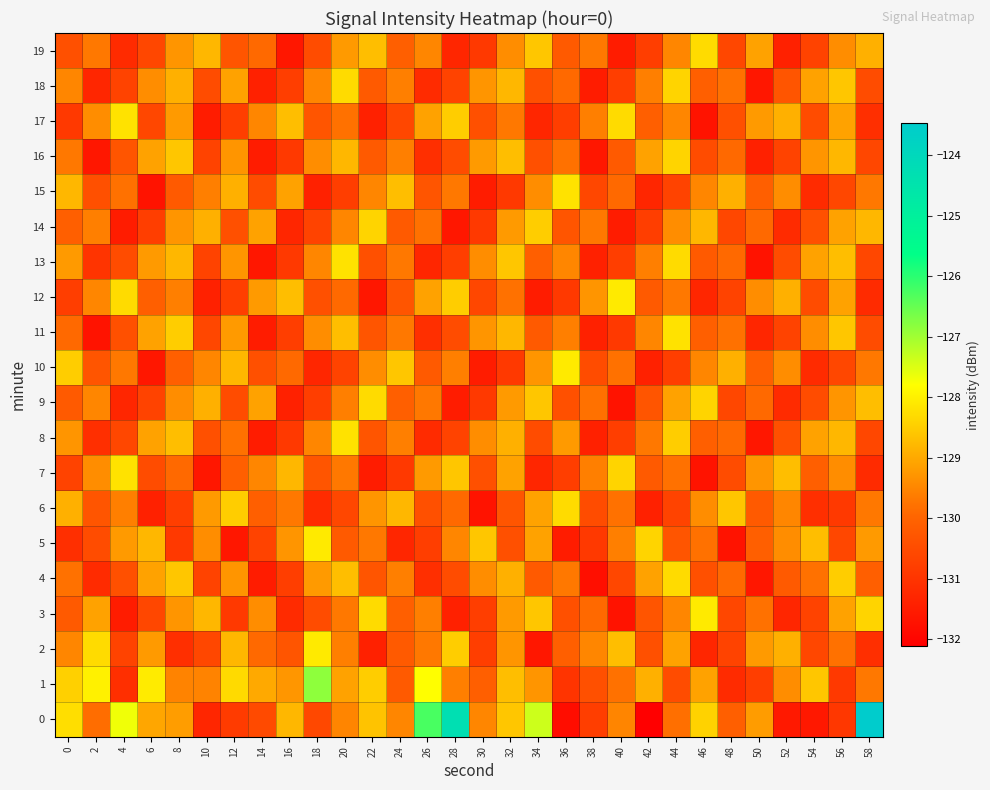

Reading left to right, list all the values displayed in this chart.

0: 0=-128.3	2=-129.9	4=-127.7	6=-129.0	8=-129.2	10=-131.3	12=-130.8	14=-130.5	16=-128.8	18=-130.6	20=-129.5	22=-128.6	24=-129.5	26=-126.2	28=-124.3	30=-129.5	32=-128.6	34=-127.4	36=-131.8	38=-130.8	40=-129.5	42=-132.1	44=-129.8	46=-128.4	48=-130.1	50=-129.2	52=-131.6	54=-131.6	56=-130.9	58=-123.5
1: 0=-128.4	2=-128.0	4=-131.1	6=-128.1	8=-129.6	10=-129.5	12=-128.3	14=-129.0	16=-129.3	18=-126.8	20=-129.1	22=-128.5	24=-130.2	26=-127.8	28=-129.6	30=-130.1	32=-128.7	34=-129.3	36=-131.0	38=-130.4	40=-129.8	42=-128.9	44=-130.5	46=-129.1	48=-131.2	50=-130.8	52=-129.4	54=-128.6	56=-130.9	58=-129.7
2: 0=-129.5	2=-128.3	4=-130.7	6=-129.2	8=-131.1	10=-130.6	12=-128.8	14=-129.9	16=-130.3	18=-128.1	20=-129.6	22=-131.4	24=-130.2	26=-129.7	28=-128.5	30=-130.8	32=-129.3	34=-131.6	36=-130.1	38=-129.5	40=-128.7	42=-130.4	44=-129.1	46=-131.3	48=-130.7	50=-129.2	52=-128.9	54=-130.6	56=-129.8	58=-131.1
3: 0=-130.2	2=-129.1	4=-131.5	6=-130.6	8=-129.3	10=-128.8	12=-130.9	14=-129.4	16=-131.2	18=-130.5	20=-129.7	22=-128.3	24=-130.1	26=-129.6	28=-131.4	30=-130.8	32=-129.2	34=-128.6	36=-130.4	38=-129.9	40=-131.7	42=-130.3	44=-129.5	46=-128.1	48=-130.6	50=-129.8	52=-131.3	54=-130.7	56=-129.1	58=-128.4
4: 0=-129.8	2=-131.2	4=-130.4	6=-129.1	8=-128.6	10=-130.7	12=-129.3	14=-131.5	16=-130.8	18=-129.2	20=-128.7	22=-130.3	24=-129.6	26=-131.1	28=-130.5	30=-129.4	32=-128.9	34=-130.2	36=-129.7	38=-131.8	40=-130.6	42=-129.1	44=-128.3	46=-130.4	48=-129.9	50=-131.6	52=-130.2	54=-129.8	56=-128.5	58=-130.1
5: 0=-131.1	2=-130.5	4=-129.2	6=-128.8	8=-130.9	10=-129.4	12=-131.6	14=-130.7	16=-129.3	18=-128.1	20=-130.2	22=-129.7	24=-131.3	26=-130.8	28=-129.5	30=-128.6	32=-130.4	34=-129.1	36=-131.5	38=-130.9	40=-129.6	42=-128.4	44=-130.3	46=-129.8	48=-131.7	50=-130.1	52=-129.4	54=-128.7	56=-130.6	58=-129.2
6: 0=-128.9	2=-130.3	4=-129.6	6=-131.4	8=-130.8	10=-129.2	12=-128.5	14=-130.1	16=-129.7	18=-131.2	20=-130.6	22=-129.3	24=-128.8	26=-130.4	28=-129.9	30=-131.7	32=-130.3	34=-129.1	36=-128.3	38=-130.5	40=-129.8	42=-131.4	44=-130.7	46=-129.4	48=-128.6	50=-130.2	52=-129.5	54=-131.1	56=-130.9	58=-129.7
7: 0=-130.7	2=-129.4	4=-128.2	6=-130.5	8=-129.9	10=-131.6	12=-130.1	14=-129.5	16=-128.8	18=-130.3	20=-129.7	22=-131.5	24=-130.9	26=-129.2	28=-128.6	30=-130.4	32=-129.1	34=-131.3	36=-130.8	38=-129.6	40=-128.4	42=-130.2	44=-129.8	46=-131.7	48=-130.5	50=-129.3	52=-128.7	54=-130.1	56=-129.4	58=-131.2
8: 0=-129.3	2=-131.1	4=-130.6	6=-129.1	8=-128.7	10=-130.4	12=-129.8	14=-131.5	16=-130.9	18=-129.5	20=-128.2	22=-130.3	24=-129.6	26=-131.2	28=-130.7	30=-129.4	32=-128.9	34=-130.5	36=-129.2	38=-131.4	40=-130.8	42=-129.7	44=-128.5	46=-130.1	48=-129.9	50=-131.6	52=-130.4	54=-129.1	56=-128.8	58=-130.6
9: 0=-130.2	2=-129.5	4=-131.3	6=-130.7	8=-129.4	10=-128.9	12=-130.5	14=-129.1	16=-131.4	18=-130.8	20=-129.6	22=-128.3	24=-130.1	26=-129.7	28=-131.5	30=-130.9	32=-129.2	34=-128.6	36=-130.4	38=-129.8	40=-131.7	42=-130.3	44=-129.1	46=-128.4	48=-130.6	50=-129.9	52=-131.2	54=-130.5	56=-129.3	58=-128.7
10: 0=-128.5	2=-130.3	4=-129.7	6=-131.6	8=-130.1	10=-129.5	12=-128.8	14=-130.4	16=-129.9	18=-131.3	20=-130.7	22=-129.4	24=-128.6	26=-130.2	28=-129.6	30=-131.5	32=-130.9	34=-129.3	36=-128.1	38=-130.5	40=-129.8	42=-131.4	44=-130.8	46=-129.5	48=-128.9	50=-130.1	52=-129.4	54=-131.2	56=-130.6	58=-129.7
11: 0=-129.9	2=-131.7	4=-130.4	6=-129.1	8=-128.5	10=-130.6	12=-129.2	14=-131.5	16=-130.8	18=-129.4	20=-128.7	22=-130.3	24=-129.7	26=-131.1	28=-130.5	30=-129.3	32=-128.8	34=-130.2	36=-129.6	38=-131.4	40=-130.9	42=-129.5	44=-128.2	46=-130.1	48=-129.8	50=-131.3	52=-130.7	54=-129.4	56=-128.6	58=-130.5
12: 0=-130.8	2=-129.5	4=-128.3	6=-130.1	8=-129.6	10=-131.4	12=-130.8	14=-129.2	16=-128.7	18=-130.4	20=-129.9	22=-131.6	24=-130.3	26=-129.1	28=-128.5	30=-130.6	32=-129.8	34=-131.5	36=-130.9	38=-129.3	40=-128.1	42=-130.2	44=-129.7	46=-131.3	48=-130.7	50=-129.4	52=-128.9	54=-130.5	56=-129.1	58=-131.2
13: 0=-129.2	2=-131.0	4=-130.5	6=-129.2	8=-128.8	10=-130.7	12=-129.3	14=-131.6	16=-130.9	18=-129.5	20=-128.2	22=-130.4	24=-129.7	26=-131.3	28=-130.8	30=-129.4	32=-128.6	34=-130.1	36=-129.5	38=-131.4	40=-130.8	42=-129.6	44=-128.3	46=-130.2	48=-129.9	50=-131.7	52=-130.5	54=-129.1	56=-128.7	58=-130.6
14: 0=-130.1	2=-129.6	4=-131.5	6=-130.8	8=-129.3	10=-128.9	12=-130.4	14=-129.1	16=-131.3	18=-130.7	20=-129.5	22=-128.4	24=-130.2	26=-129.8	28=-131.6	30=-130.9	32=-129.2	34=-128.5	36=-130.3	38=-129.7	40=-131.5	42=-130.8	44=-129.4	46=-128.8	48=-130.6	50=-129.9	52=-131.2	54=-130.4	56=-129.1	58=-128.8
15: 0=-128.8	2=-130.4	4=-129.8	6=-131.7	8=-130.2	10=-129.6	12=-128.9	14=-130.5	16=-129.1	18=-131.4	20=-130.8	22=-129.5	24=-128.7	26=-130.3	28=-129.7	30=-131.5	32=-130.9	34=-129.4	36=-128.2	38=-130.6	40=-129.9	42=-131.3	44=-130.7	46=-129.5	48=-128.9	50=-130.1	52=-129.4	54=-131.2	56=-130.6	58=-129.7
16: 0=-129.7	2=-131.6	4=-130.3	6=-129.1	8=-128.6	10=-130.7	12=-129.3	14=-131.5	16=-130.9	18=-129.4	20=-128.8	22=-130.2	24=-129.6	26=-131.1	28=-130.5	30=-129.2	32=-128.7	34=-130.4	36=-129.8	38=-131.6	40=-130.2	42=-129.1	44=-128.4	46=-130.5	48=-129.9	50=-131.4	52=-130.7	54=-129.3	56=-128.8	58=-130.6
17: 0=-130.9	2=-129.4	4=-128.2	6=-130.6	8=-129.2	10=-131.5	12=-130.8	14=-129.5	16=-128.7	18=-130.3	20=-129.8	22=-131.4	24=-130.6	26=-129.1	28=-128.5	30=-130.4	32=-129.7	34=-131.3	36=-130.8	38=-129.6	40=-128.3	42=-130.1	44=-129.5	46=-131.7	48=-130.4	50=-129.2	52=-128.9	54=-130.5	56=-129.1	58=-131.1
18: 0=-129.5	2=-131.3	4=-130.7	6=-129.4	8=-128.9	10=-130.5	12=-129.1	14=-131.4	16=-130.8	18=-129.5	20=-128.3	22=-130.2	24=-129.6	26=-131.2	28=-130.7	30=-129.3	32=-128.8	34=-130.4	36=-129.9	38=-131.5	40=-130.8	42=-129.6	44=-128.4	46=-130.1	48=-129.8	50=-131.6	52=-130.3	54=-129.1	56=-128.6	58=-130.5
19: 0=-130.4	2=-129.7	4=-131.2	6=-130.6	8=-129.3	10=-128.8	12=-130.3	14=-129.9	16=-131.6	18=-130.5	20=-129.2	22=-128.7	24=-130.1	26=-129.5	28=-131.3	30=-130.9	32=-129.4	34=-128.6	36=-130.2	38=-129.7	40=-131.5	42=-130.8	44=-129.5	46=-128.3	48=-130.6	50=-129.1	52=-131.4	54=-130.7	56=-129.4	58=-128.9